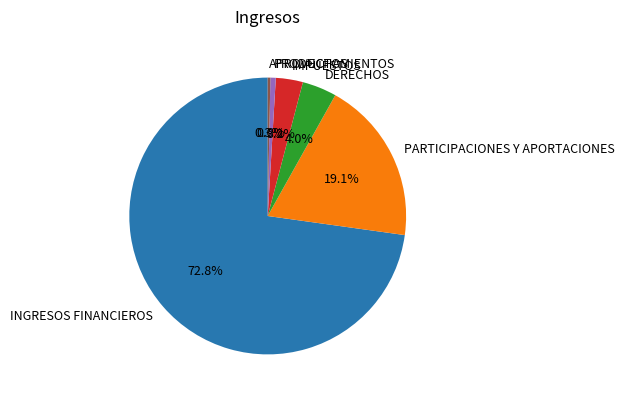

Between IMPUESTOS and APROVECHAMIENTOS, which is larger?

IMPUESTOS